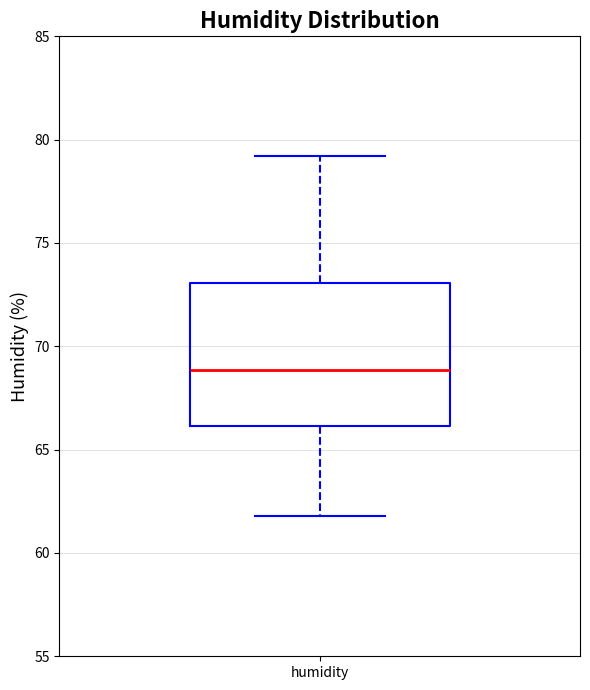

Transcribe this box plot: give where the median line is, the range the box spans, and where the two whiskers end, as read against the y-axis. The values are not printed on the chart, so give them approximately, as read against the axis.

median 69, box 66 to 73, whiskers 62 to 79